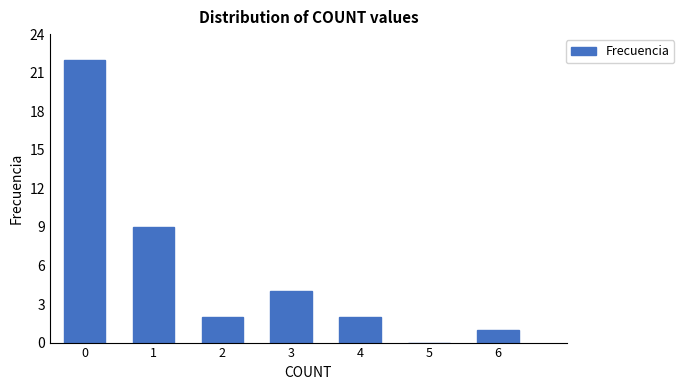

Reading left to right, what are all the values shown in this chart?

0=22	1=9	2=2	3=4	4=2	5=0	6=1